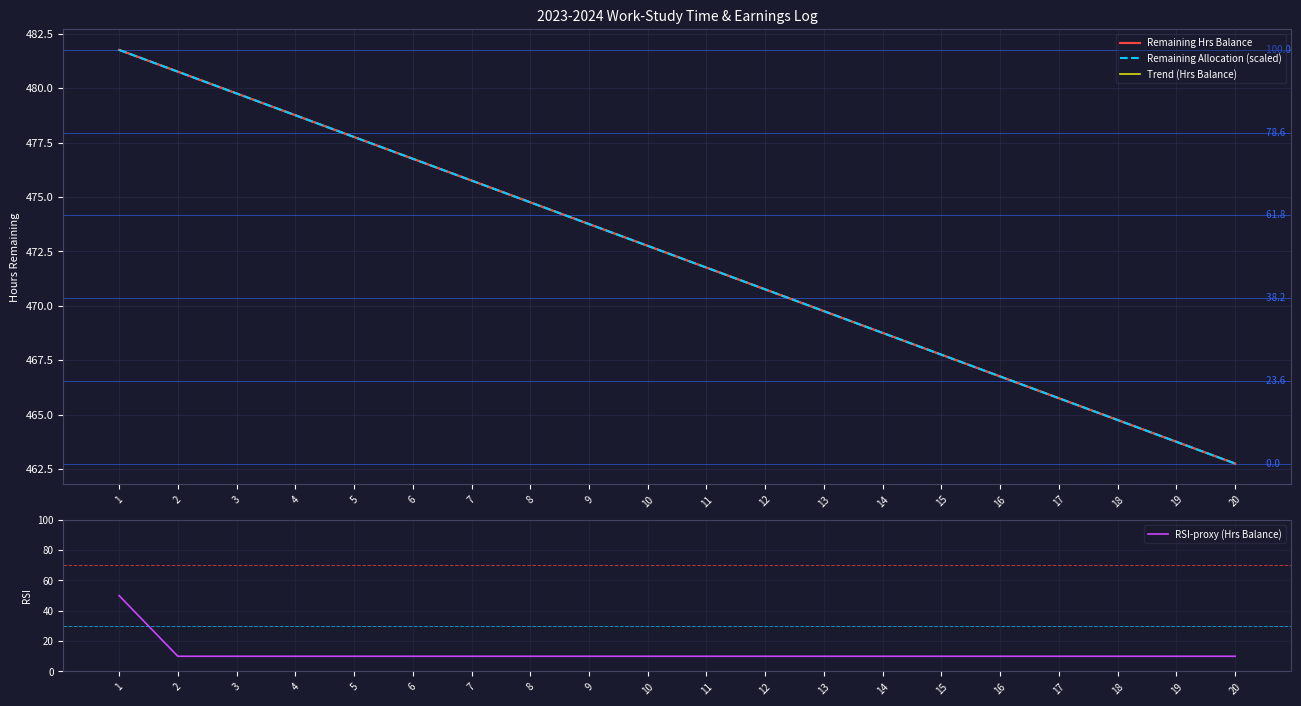

True or false: Remaining Allocation (scaled) and Trend (Hrs Balance) cross at least once.

False